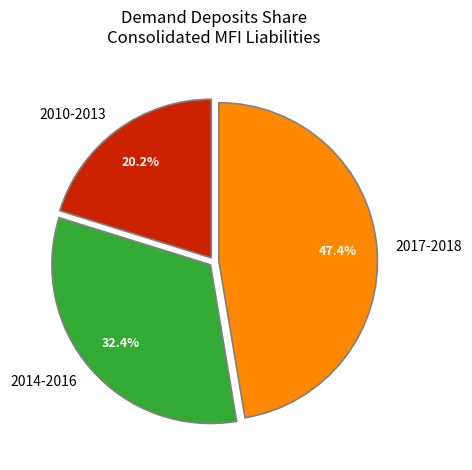

Between 2017-2018 and 2014-2016, which is larger?

2017-2018